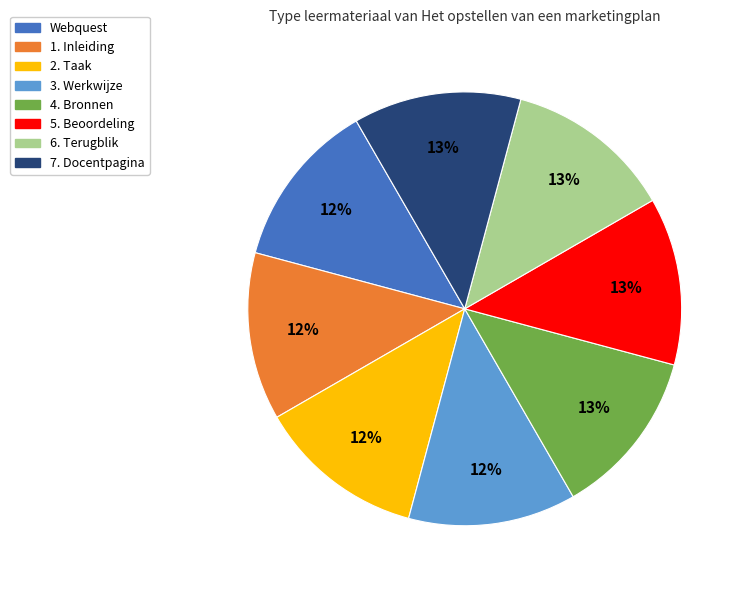

What is the ratio of the value at 6. Terugblik to the value at 4. Bronnen?

1.0